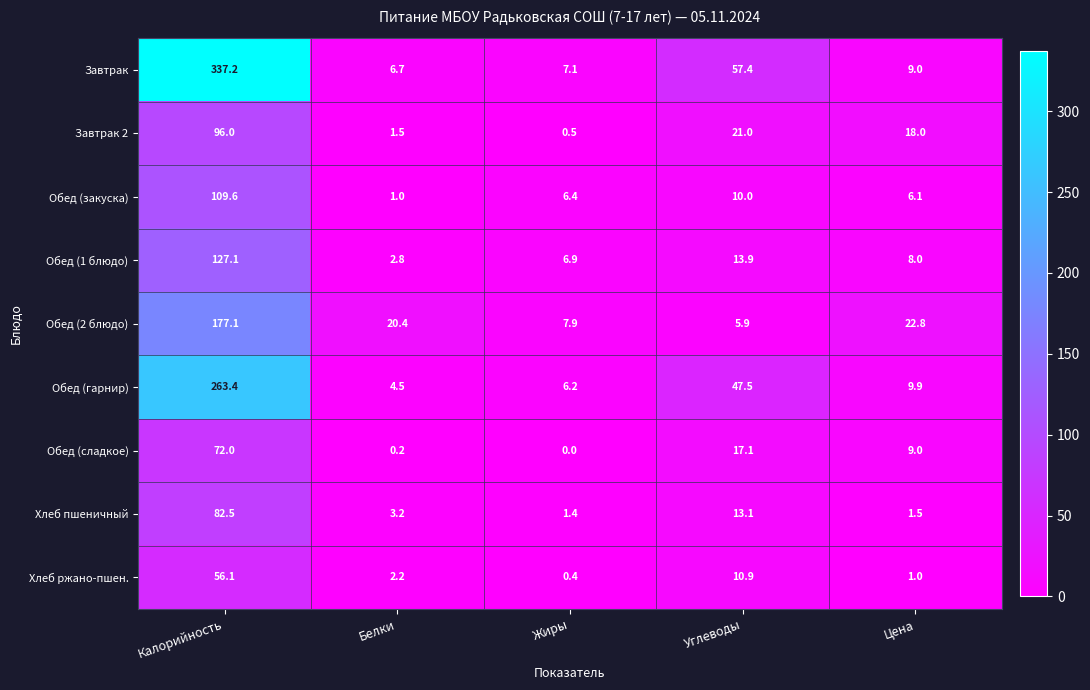

Which series has the largest range (max minus min)?

Завтрак